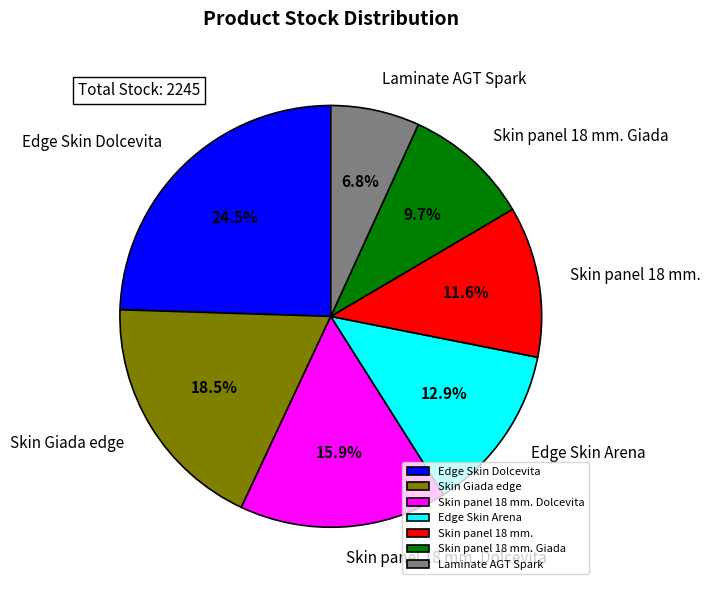

What percentage do Edge Skin Dolcevita and Laminate AGT Spark together represent?

31.3%